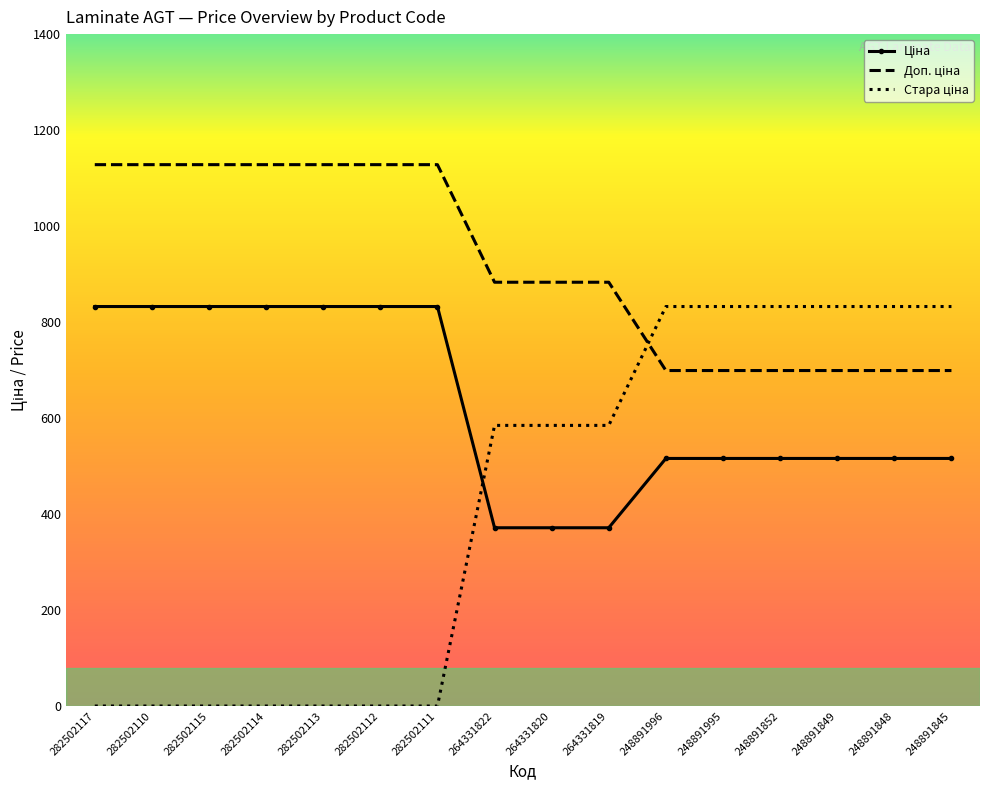

What is the maximum value shown in the chart?

1128.0